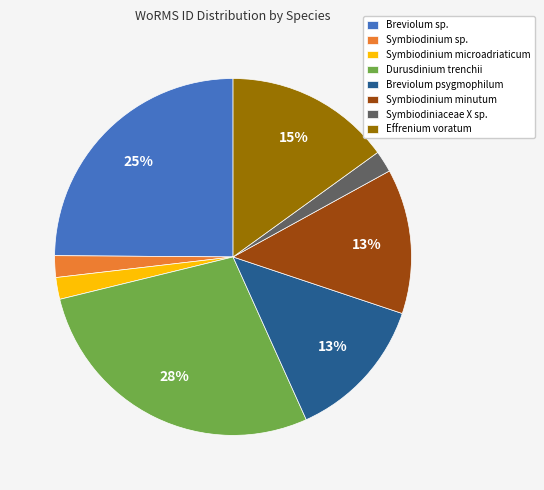

True or false: Symbiodinium minutum accounts for 13% of the total.

True